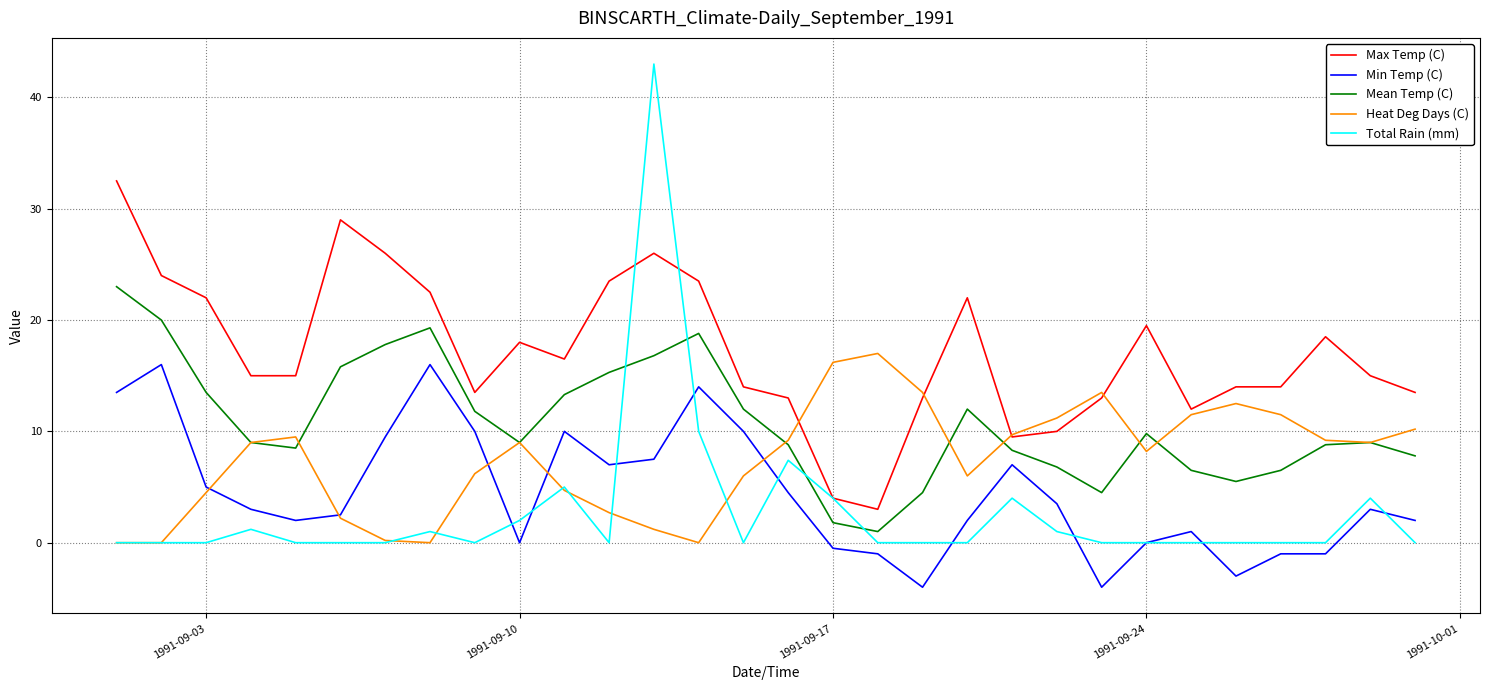

True or false: Max Temp (C) and Min Temp (C) intersect in this chart.

False